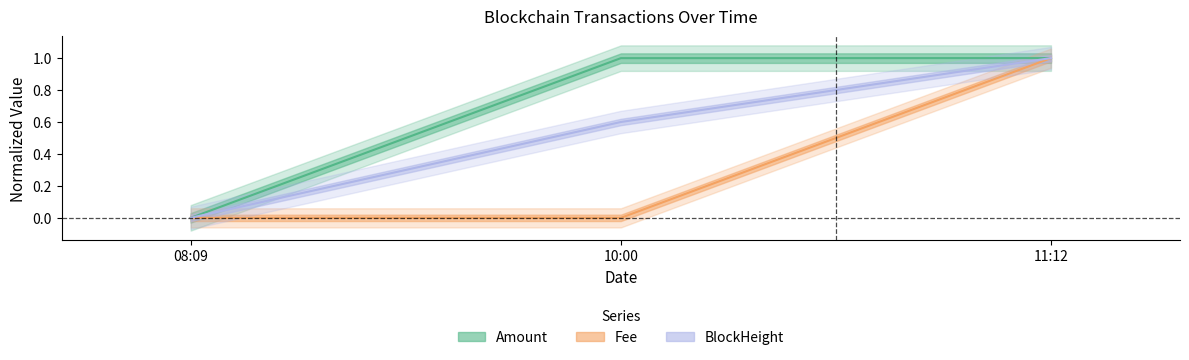

The Fee series shows -0.5 at 08:09. True or false?

False